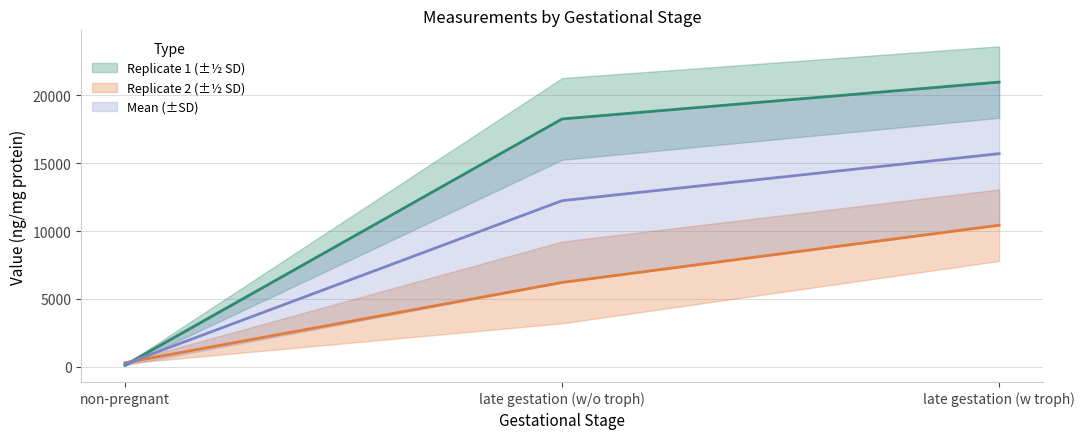

What is the value of the Replicate 1 point at the 2nd from the left?

18244.0